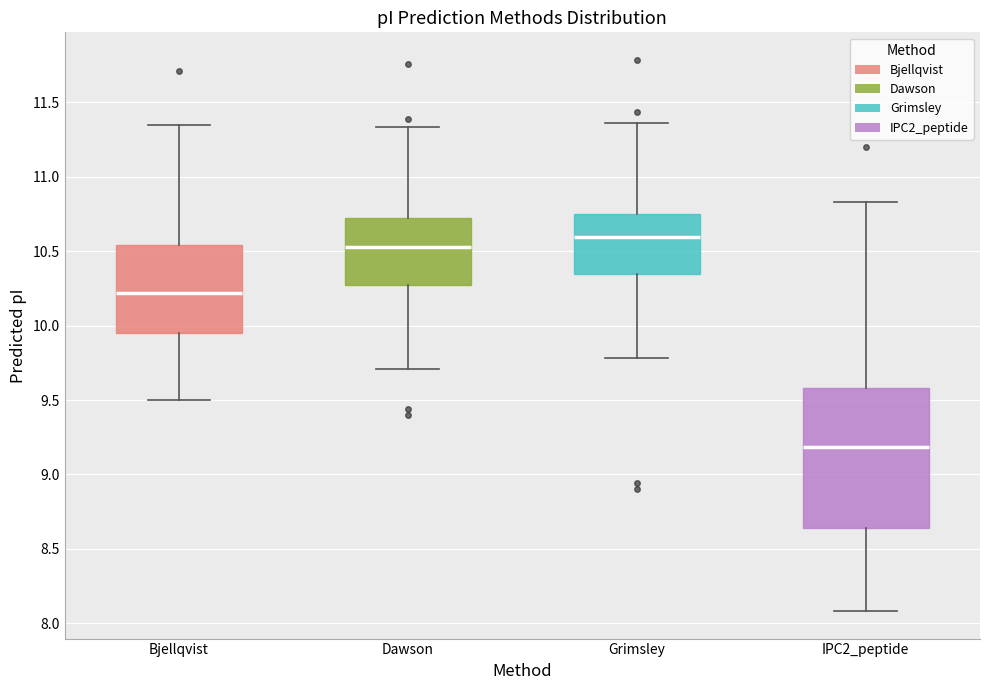

Reading left to right, transcribe this box plot: for each box, give where its median line is, the range the box spans, and where its two whiskers end, as read against the y-axis. The values are not printed on the chart, so give them approximately, as read against the axis.

Bjellqvist: median 10.20, box 9.95 to 10.55, whiskers 9.50 to 11.35
Dawson: median 10.55, box 10.25 to 10.70, whiskers 9.70 to 11.35
Grimsley: median 10.60, box 10.35 to 10.75, whiskers 9.80 to 11.35
IPC2_peptide: median 9.20, box 8.65 to 9.60, whiskers 8.10 to 10.85